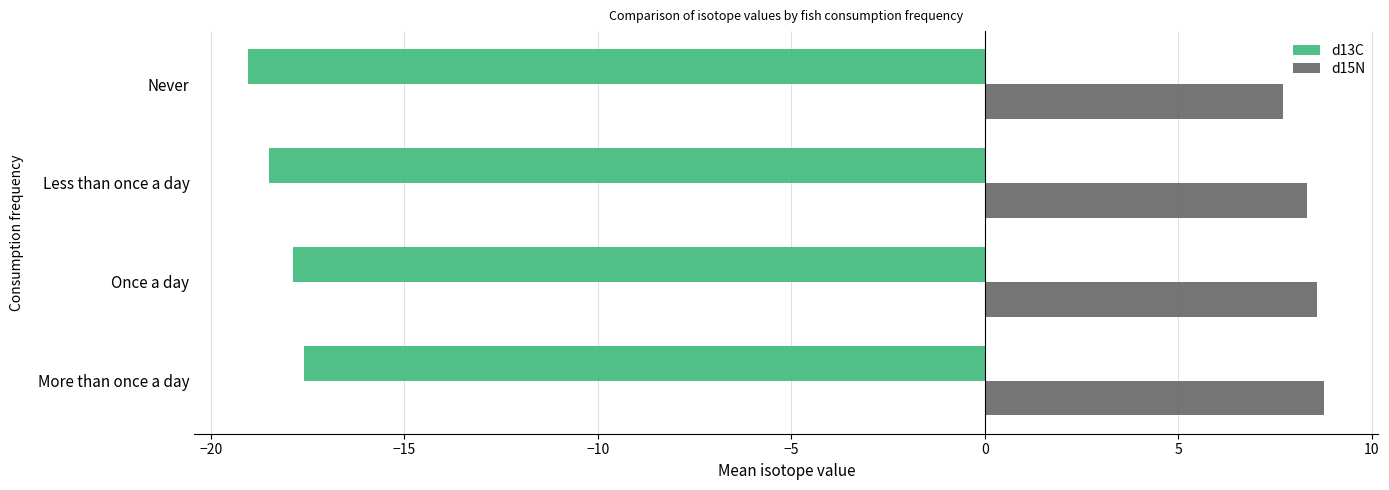

Which series has the largest range (max minus min)?

d13C